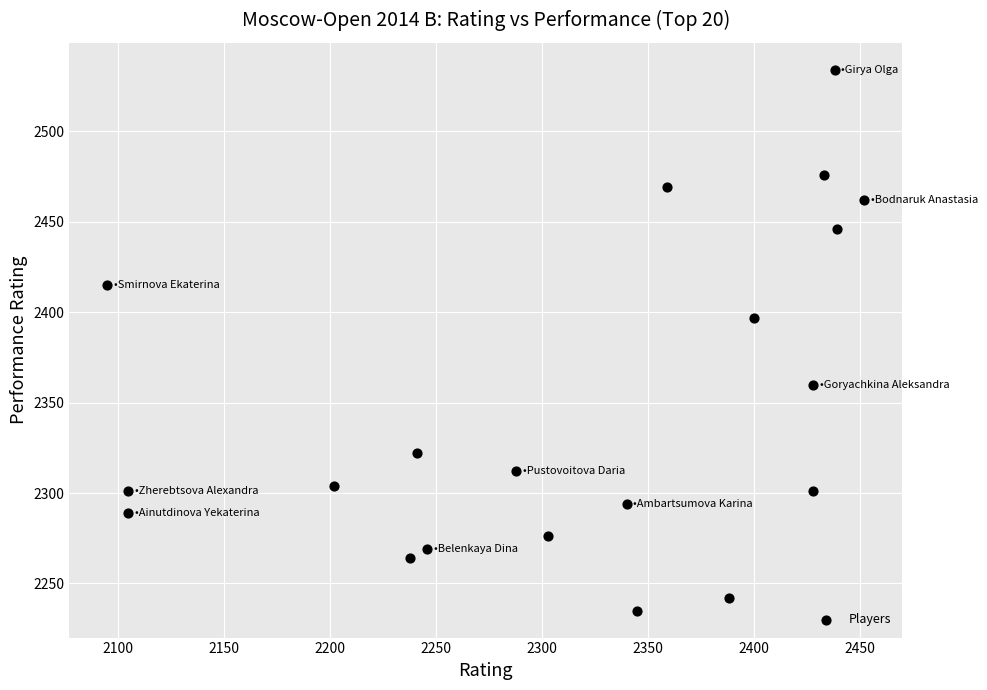

What Y value in the scatter plot is closest to 2384?

2397